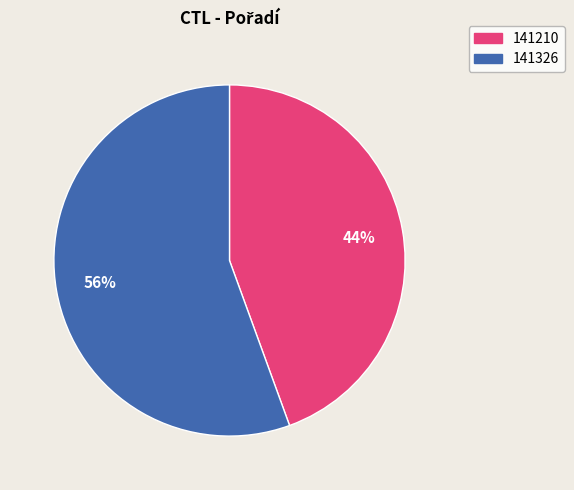

Rank the categories by value from lowest to highest.

141210, 141326